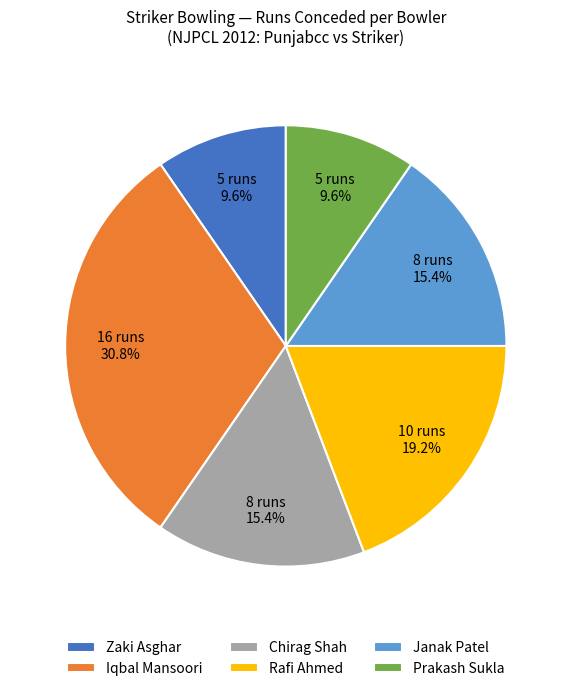

How many slices are in this pie chart?

6